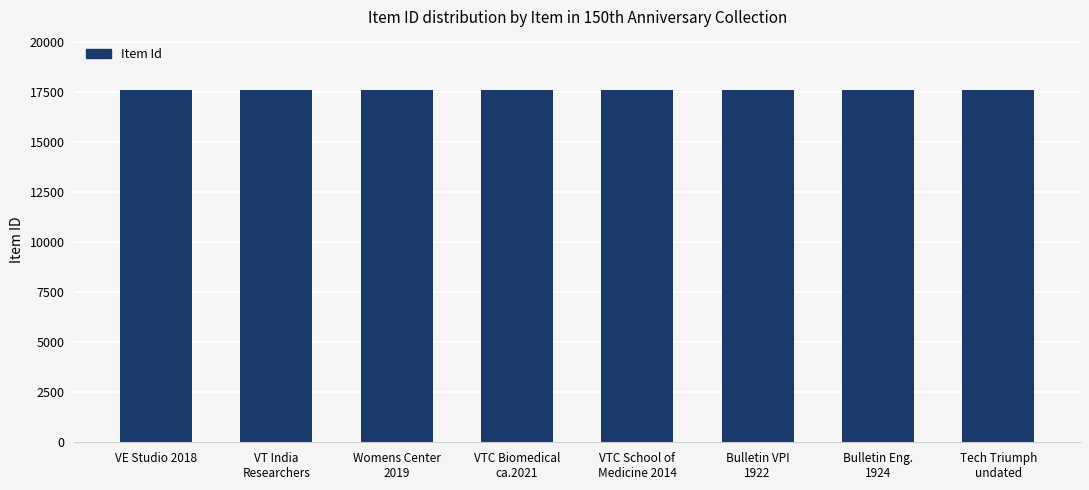

What value does the data have at VE Studio 2018?

17600